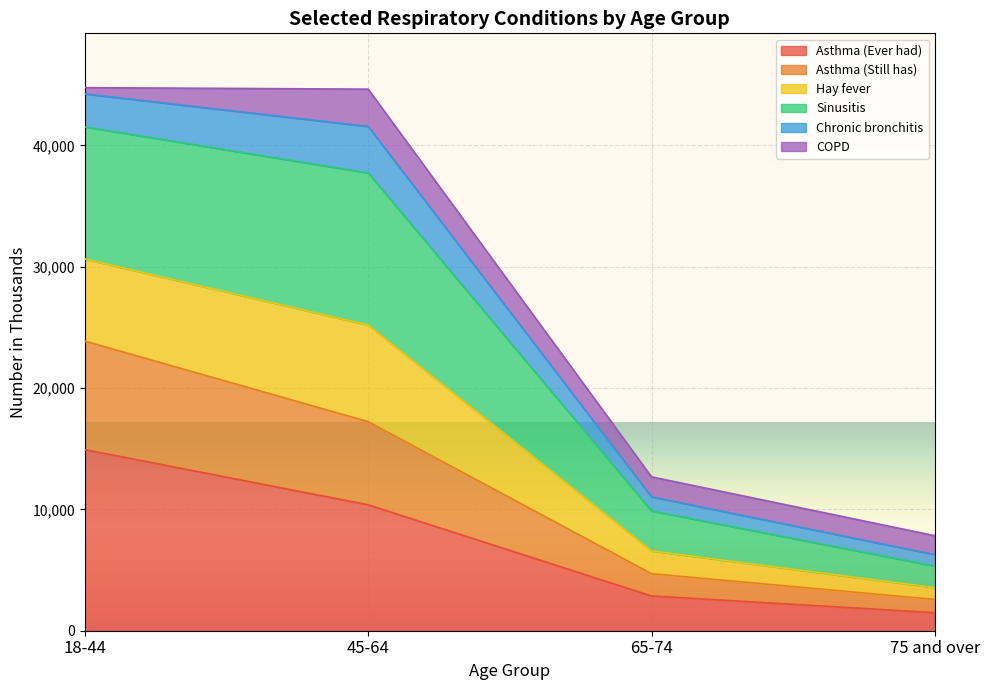

Is the value of Sinusitis at 65-74 greater than the value of Asthma (Ever had) at 18-44?

No